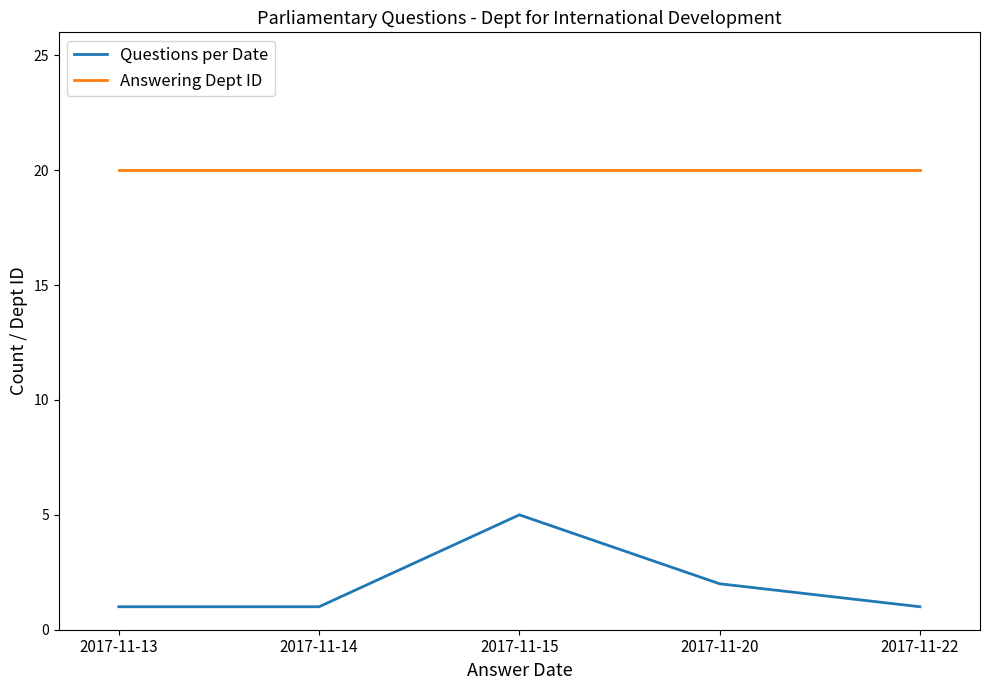

True or false: Questions per Date and Answering Dept ID intersect in this chart.

False